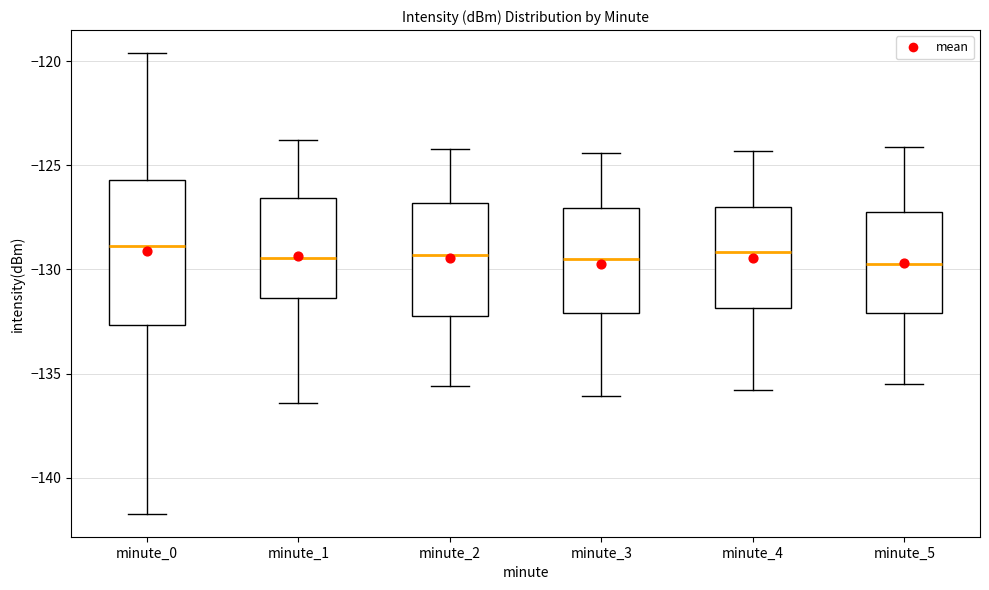

Reading left to right, read every box against the y-axis: the position of its median line, the range the box covers, and the ends of its whiskers. The values are not printed on the chart, so give them approximately, as read against the axis.

minute_0: median -129.0, box -132.5 to -125.5, whiskers -141.5 to -119.5
minute_1: median -129.5, box -131.5 to -126.5, whiskers -136.5 to -124.0
minute_2: median -129.5, box -132.0 to -127.0, whiskers -135.5 to -124.0
minute_3: median -129.5, box -132.0 to -127.0, whiskers -136.0 to -124.5
minute_4: median -129.0, box -132.0 to -127.0, whiskers -136.0 to -124.5
minute_5: median -129.5, box -132.0 to -127.0, whiskers -135.5 to -124.0